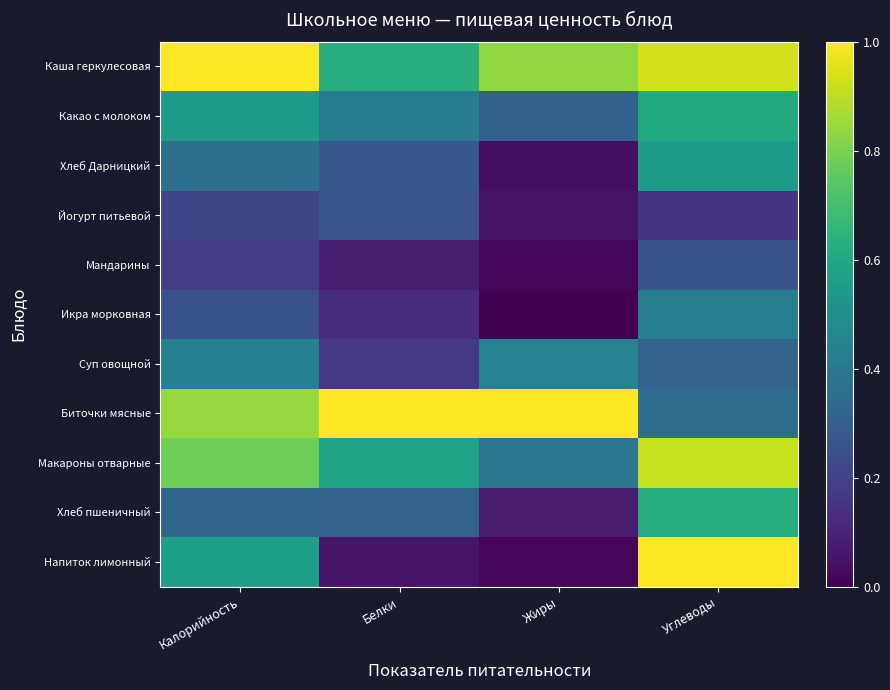

At which category does the chart reach its minimum across all series?

Жиры